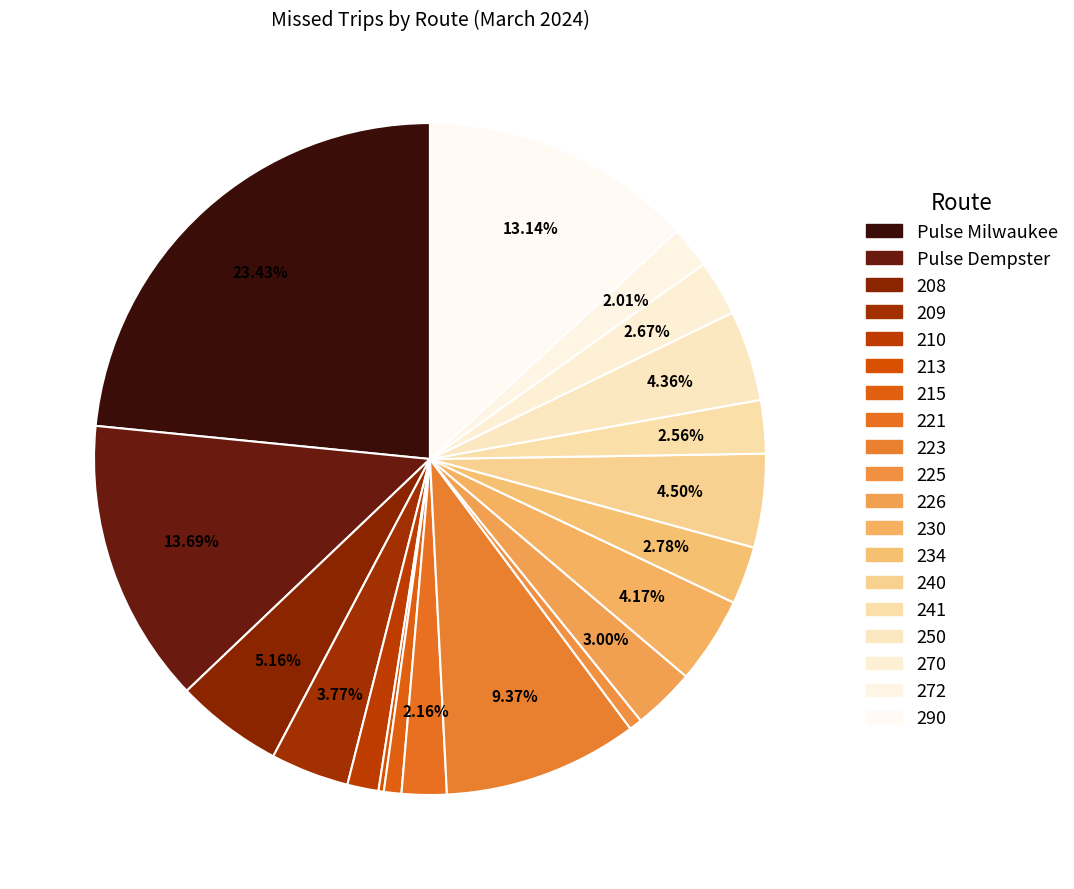

To the nearest percent, what is the difference between the 226 and 272 slice percentages?

1%